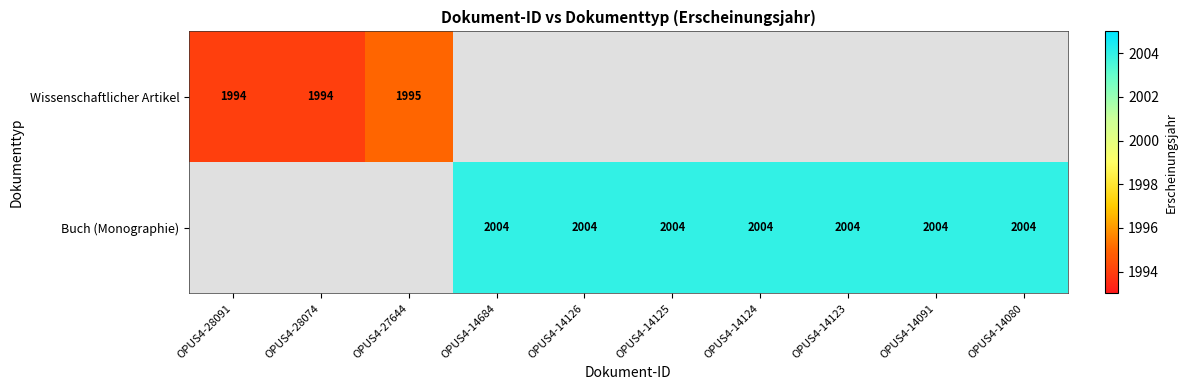

True or false: Buch (Monographie) has a value of 2004 at OPUS4-14124.

True